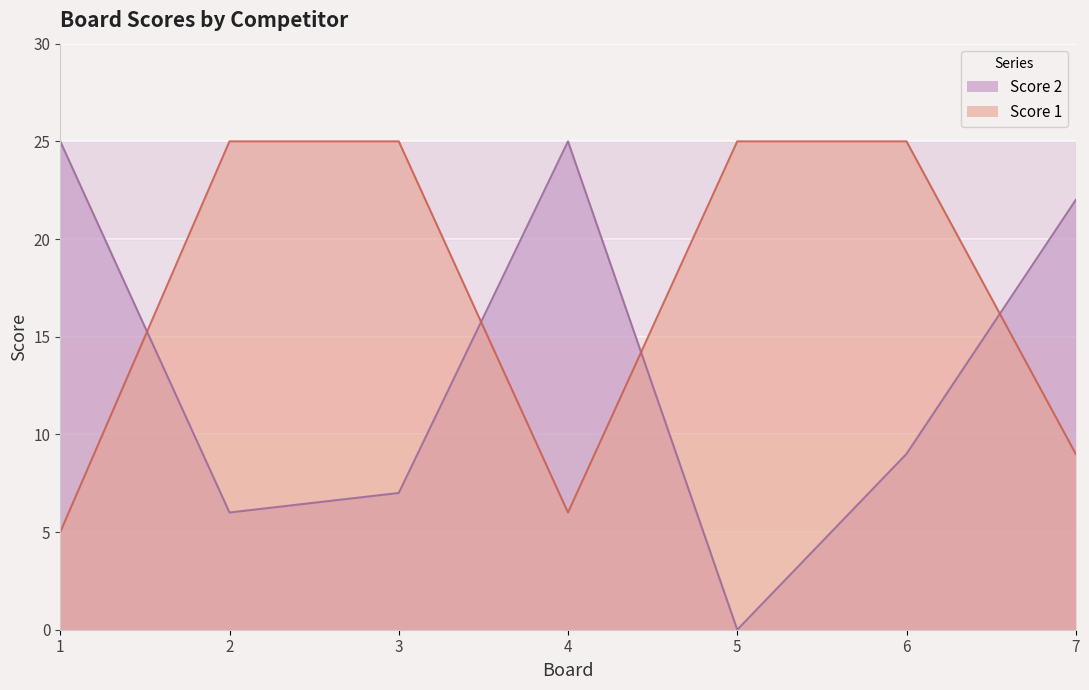

What is the average value of the Score 2 series?

13